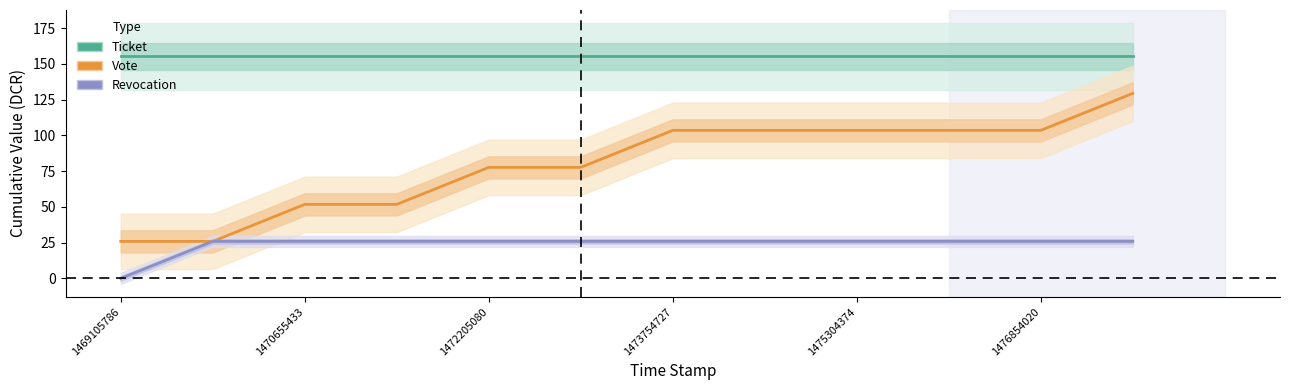

Is it true that Revocation equals 25.9 at 1470655433?

True